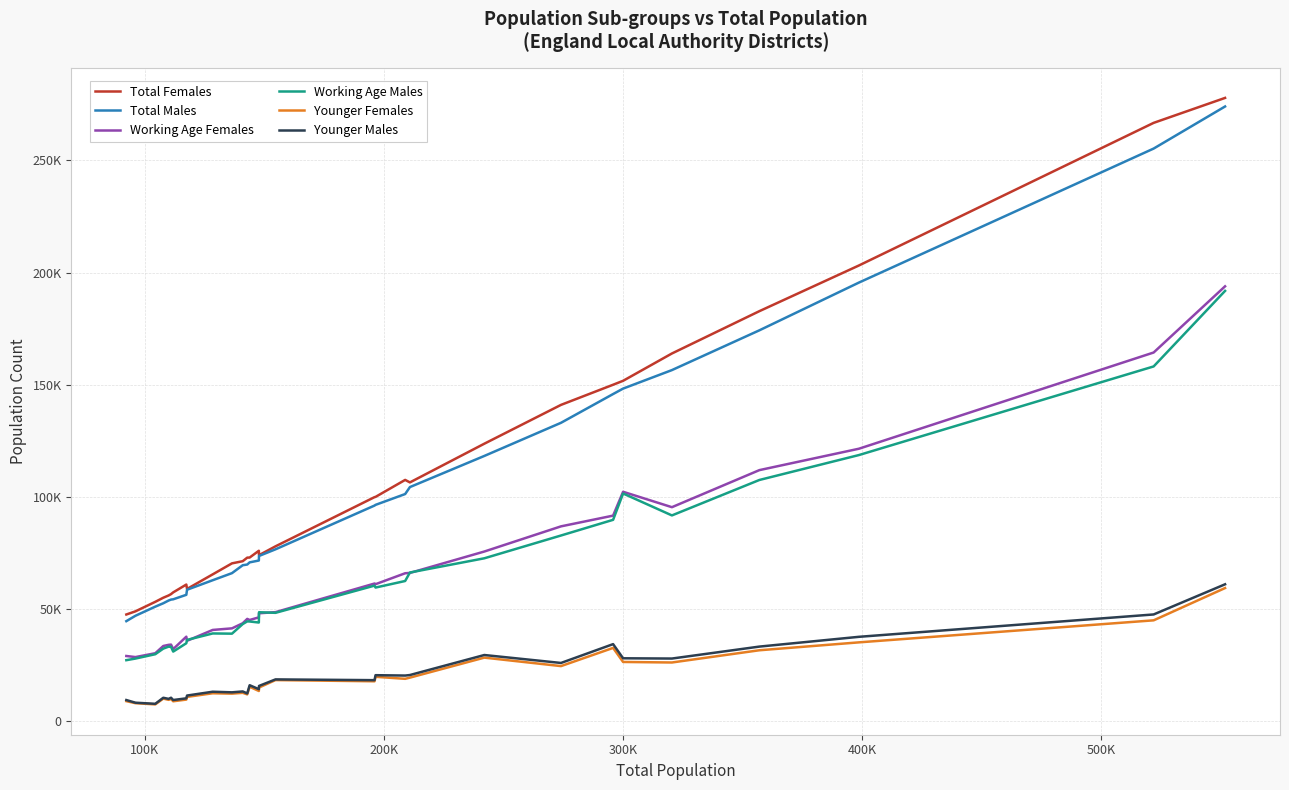

At which category does Working Age Females reach its first local valley?

100K